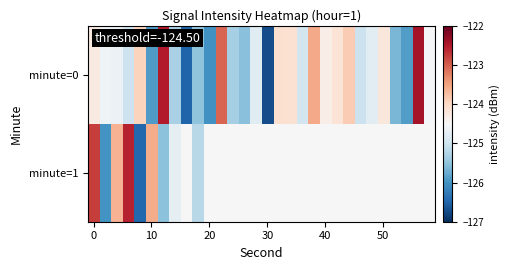

Count the number of categories in the chart.

30